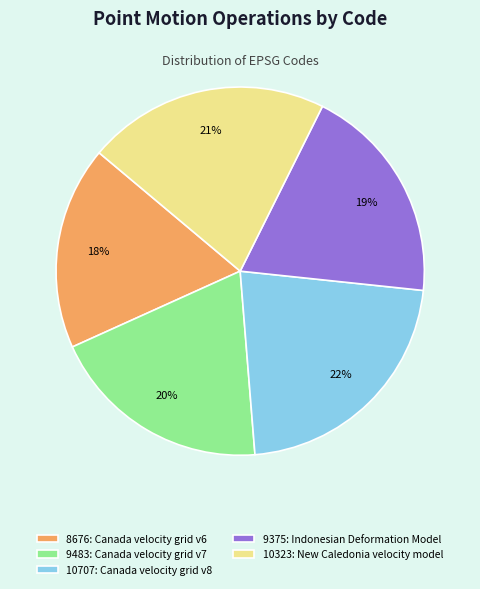

Which has a higher value, 9483: Canada velocity grid v7 or 10323: New Caledonia velocity model?

10323: New Caledonia velocity model